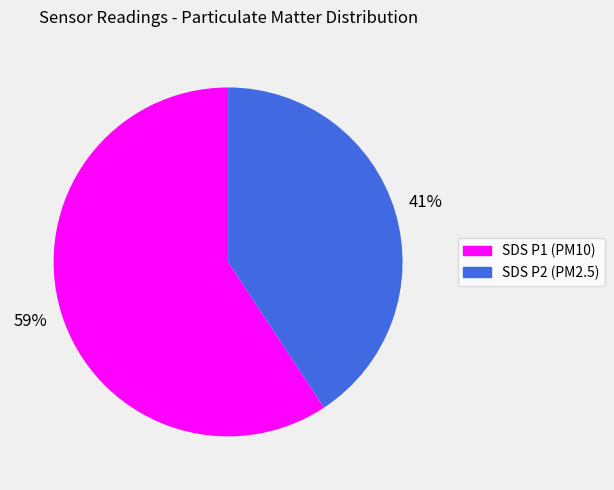

Is there any slice that represents more than half of the pie?

Yes